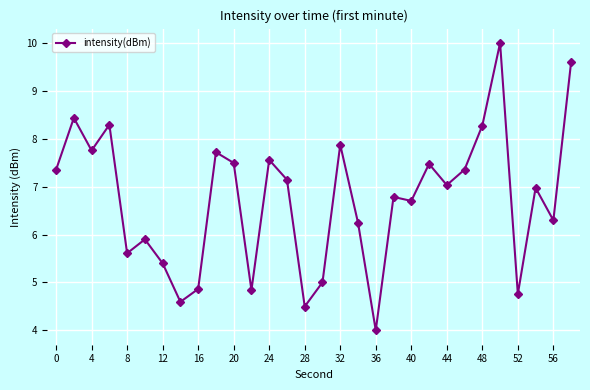

What is the smallest value displayed?

4.0